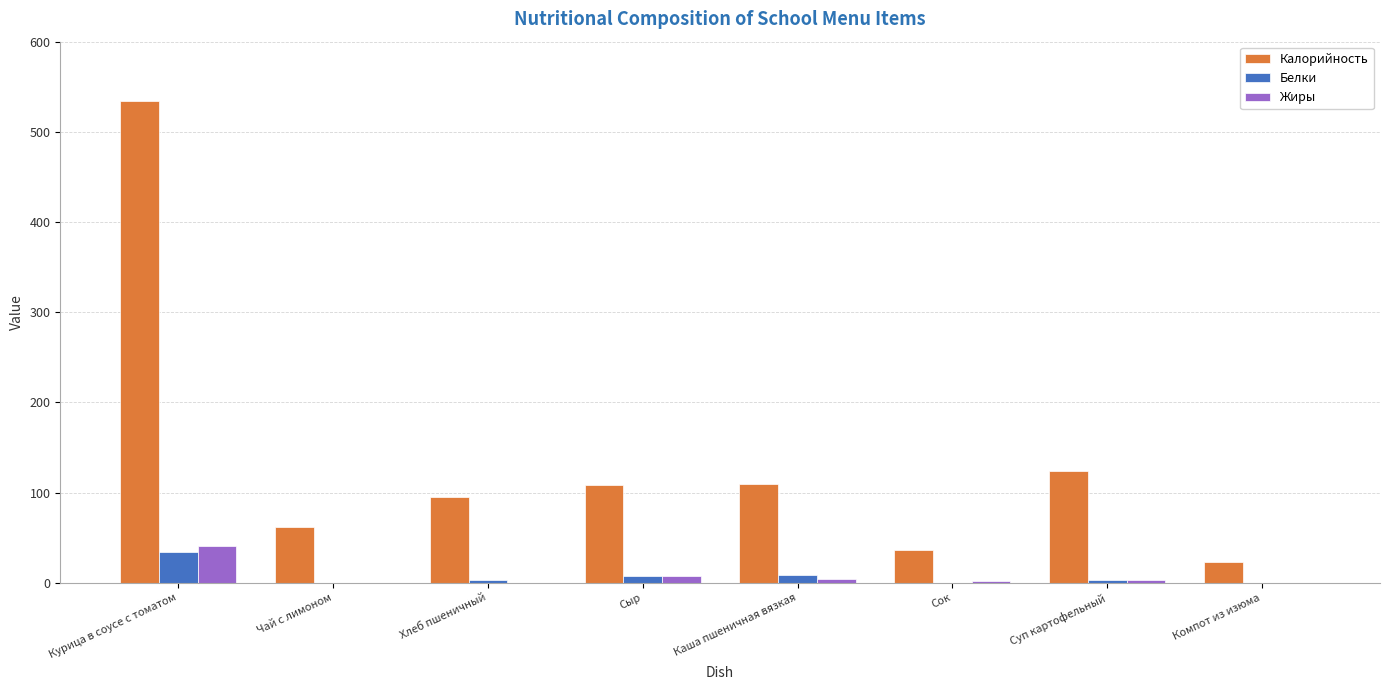

Which series has the widest spread of values?

Калорийность